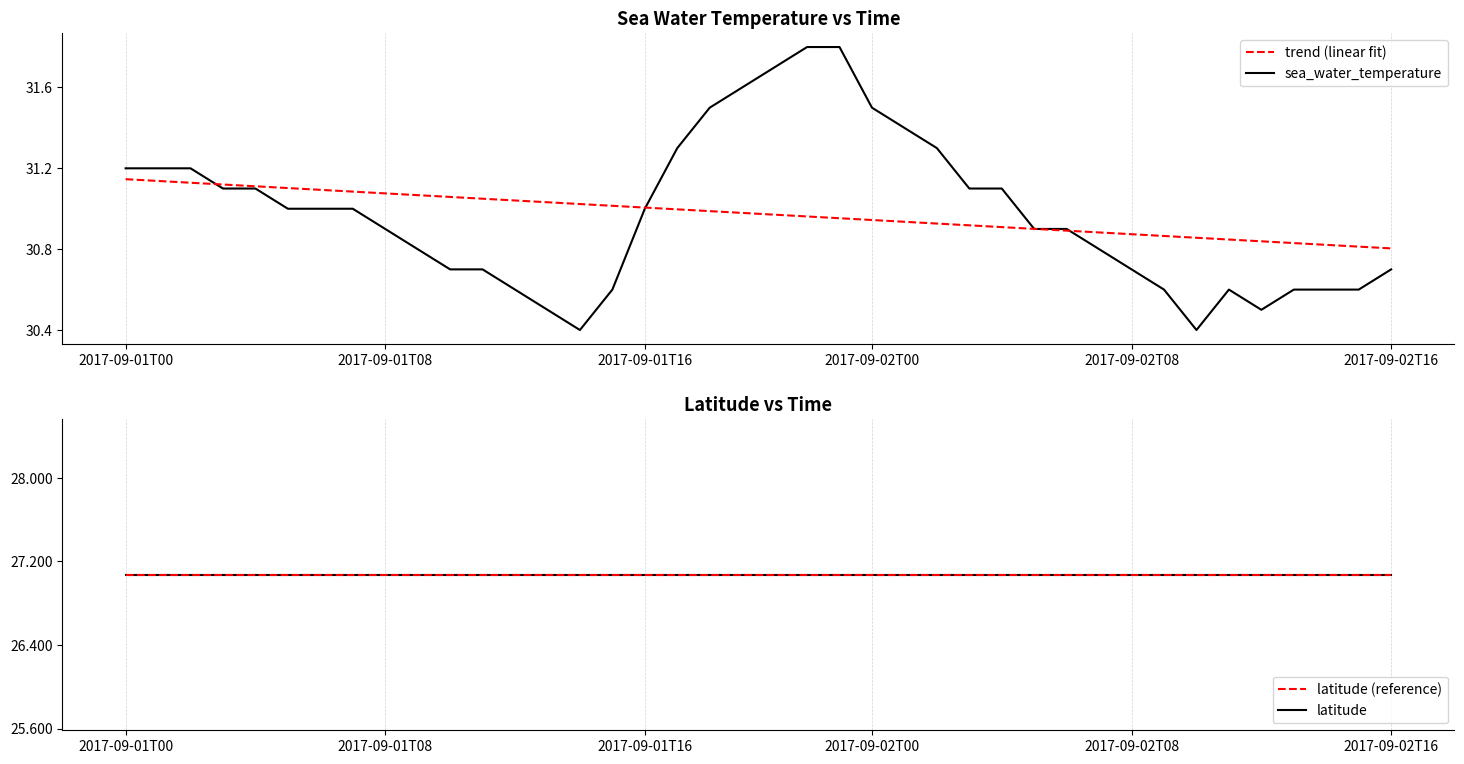

Rank the series by their maximum value, from highest to lowest.

sea_water_temperature, trend (linear fit), latitude, latitude (reference)